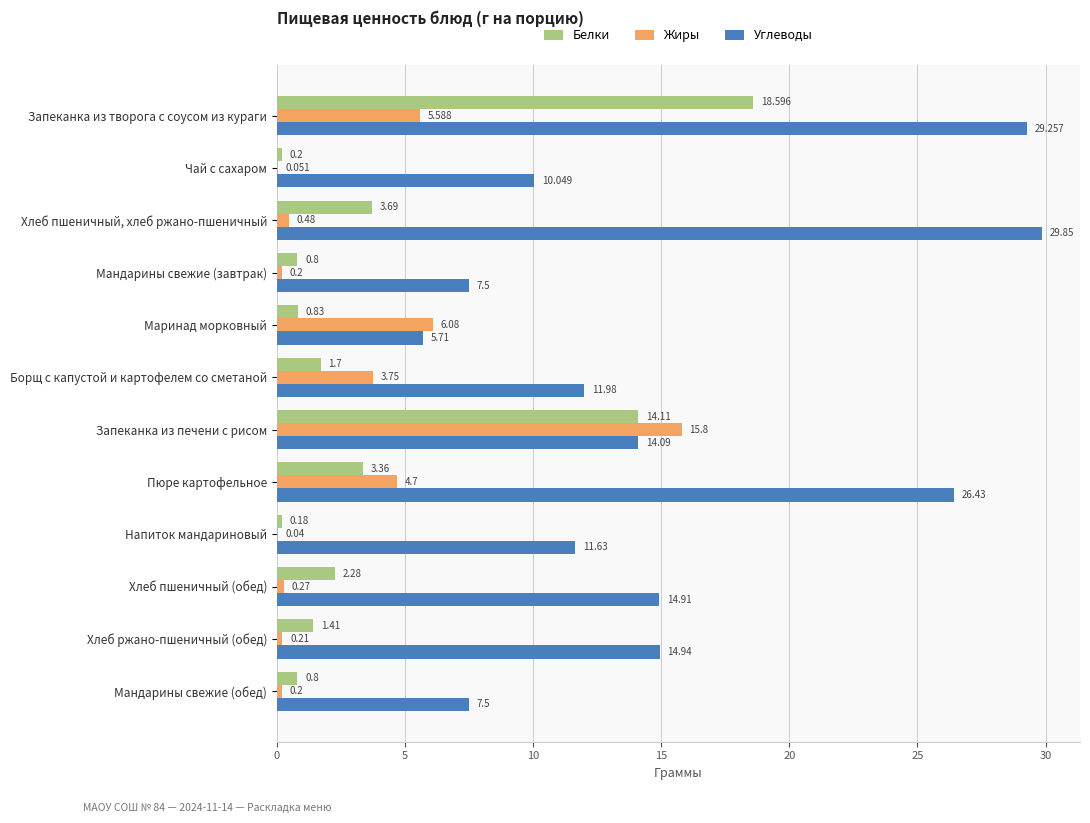

Which category has the highest value in the Жиры series?

Запеканка из печени с рисом